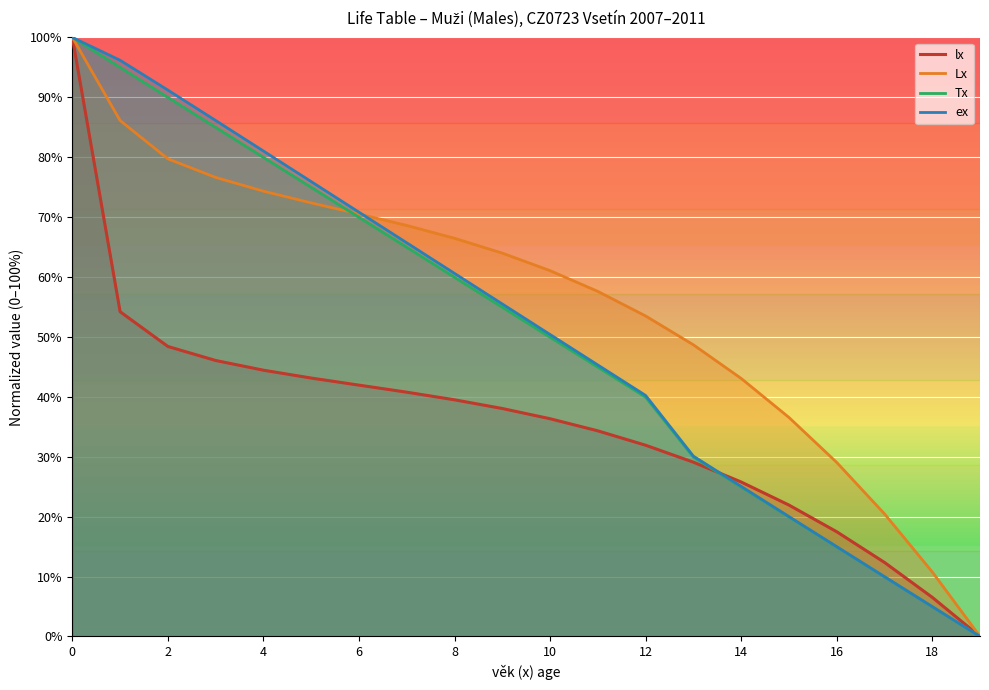

What are all the series names shown in the legend?

lx, Lx, Tx, ex